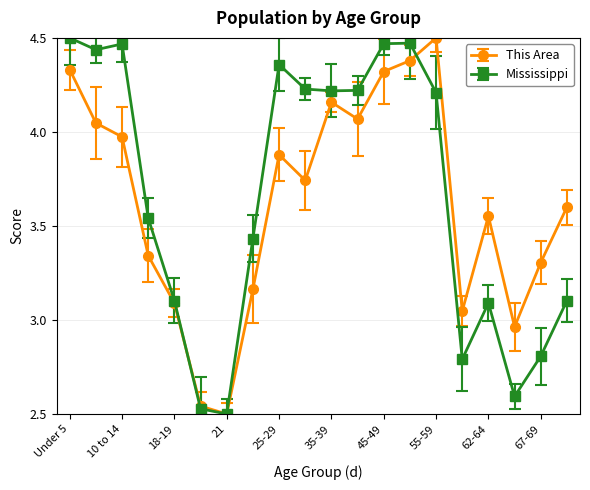

How many data points in This Area are above 3?

17